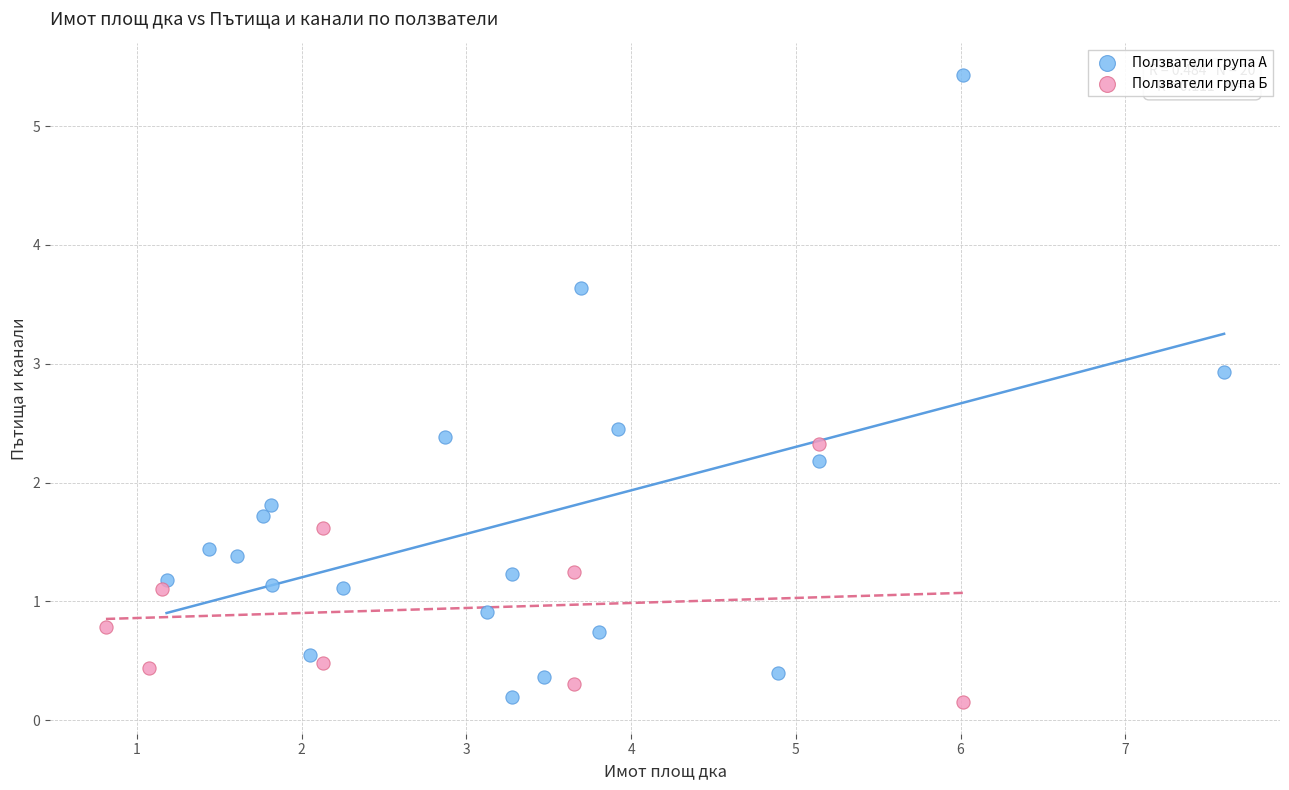

Which series contains the highest Y value?

Ползватели група А